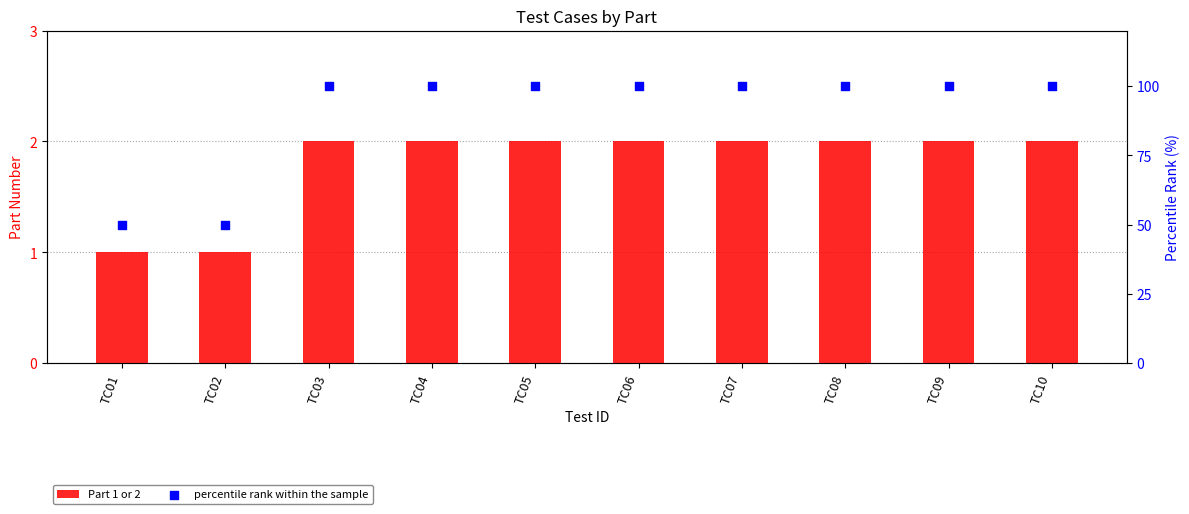

Which series reaches the minimum Y coordinate?

Part 1 or 2